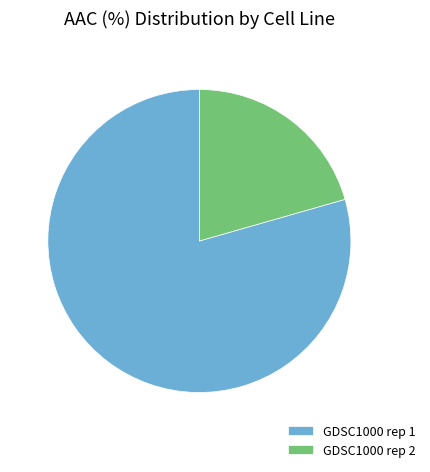

Do GDSC1000 rep 1 and GDSC1000 rep 2 together represent more than half of the pie?

Yes